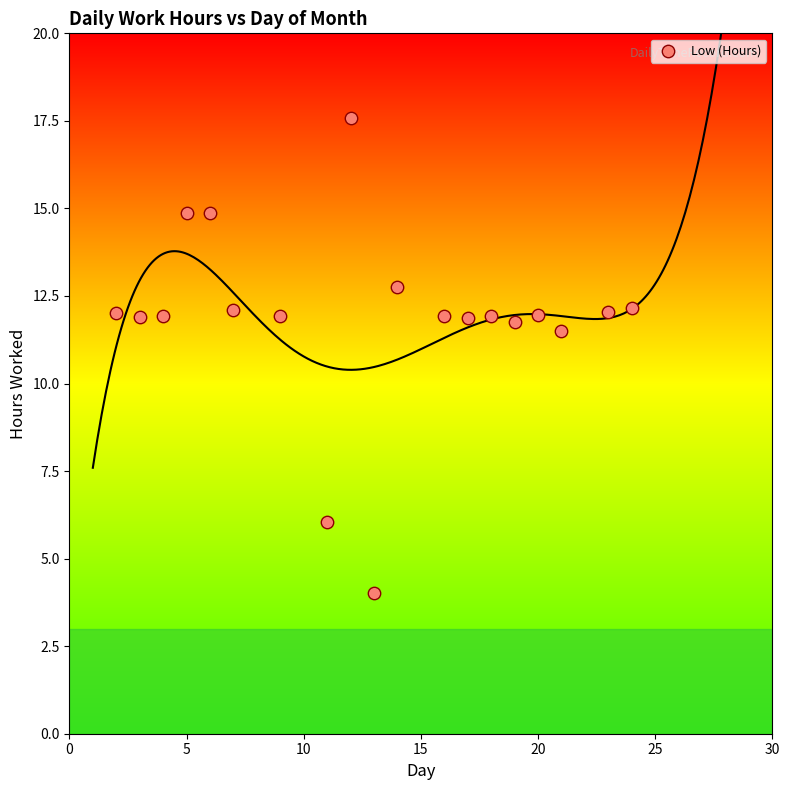

What is the range of X values (max minus min)?

22.0